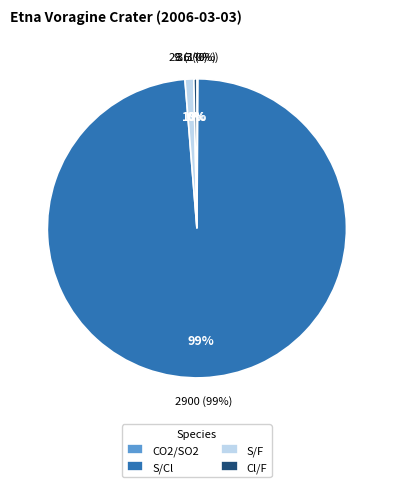

What is the change in value from S/Cl to Cl/F?

-2890.4